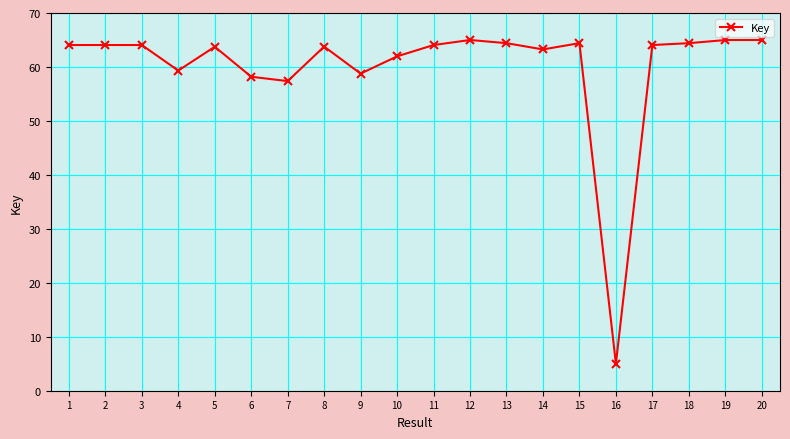

True or false: there are more than 0 points higher than both neighbors.

True